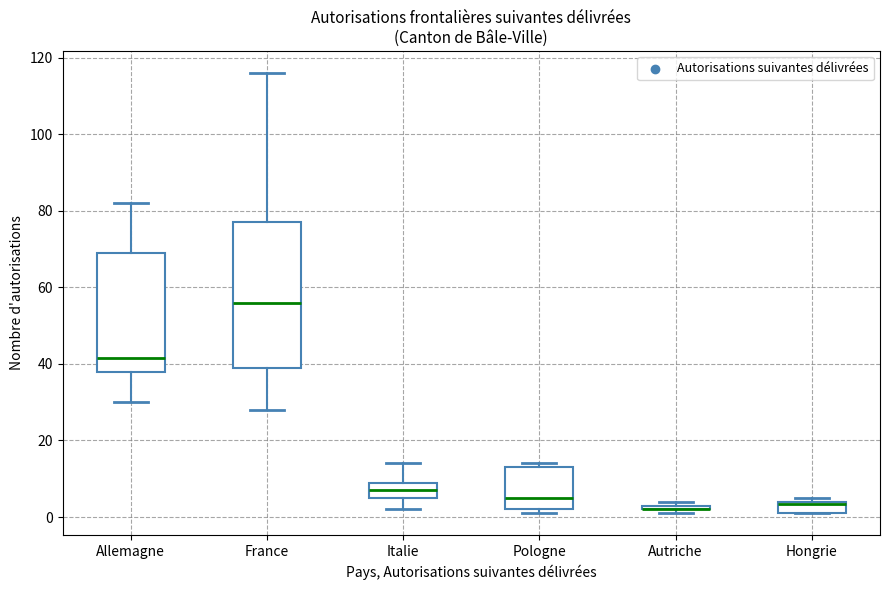

Where is the lower edge of the box for Hongrie on the y-axis? The values are not printed on the chart, so give them approximately, as read against the axis.

2